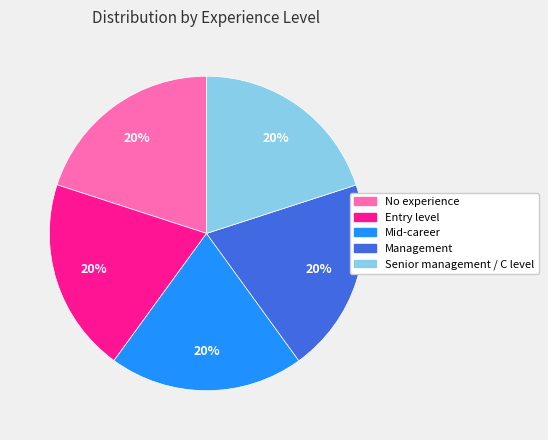

Does Entry level represent more than half of the total?

No